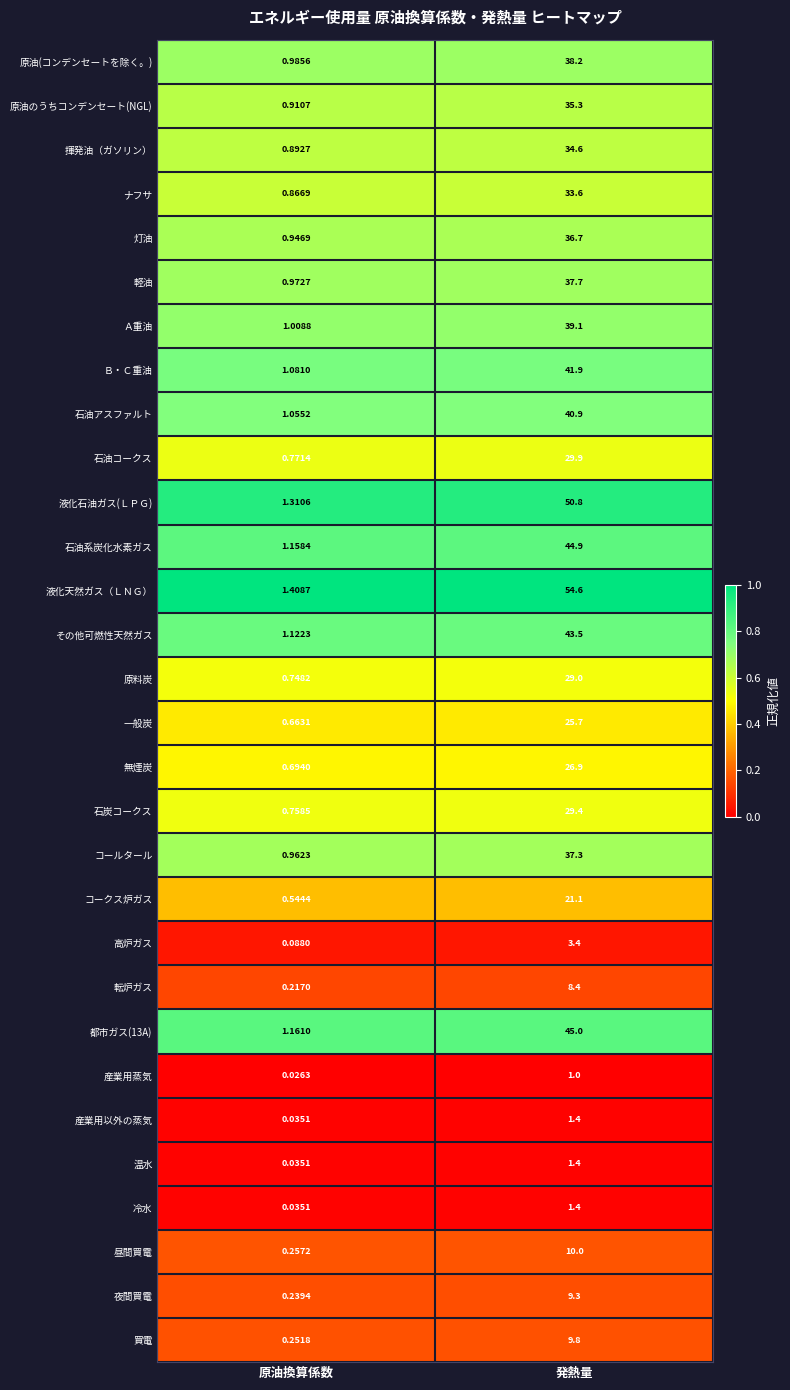

Where is ナフサ nearest to the value 17?

原油換算係数